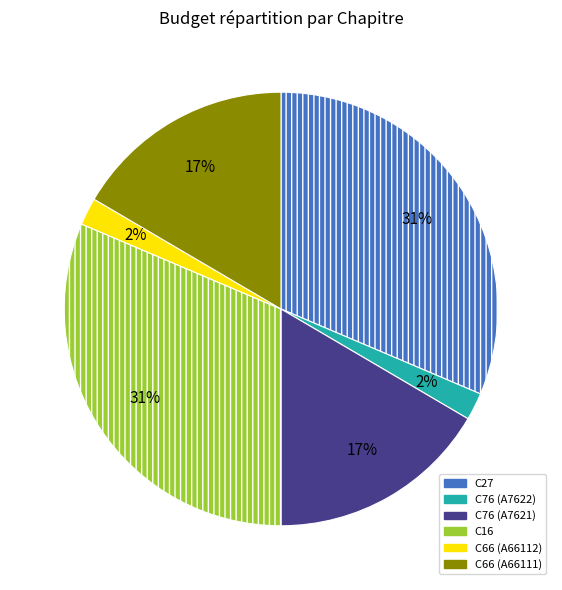

To the nearest percent, what percentage of the pie is C27?

31%